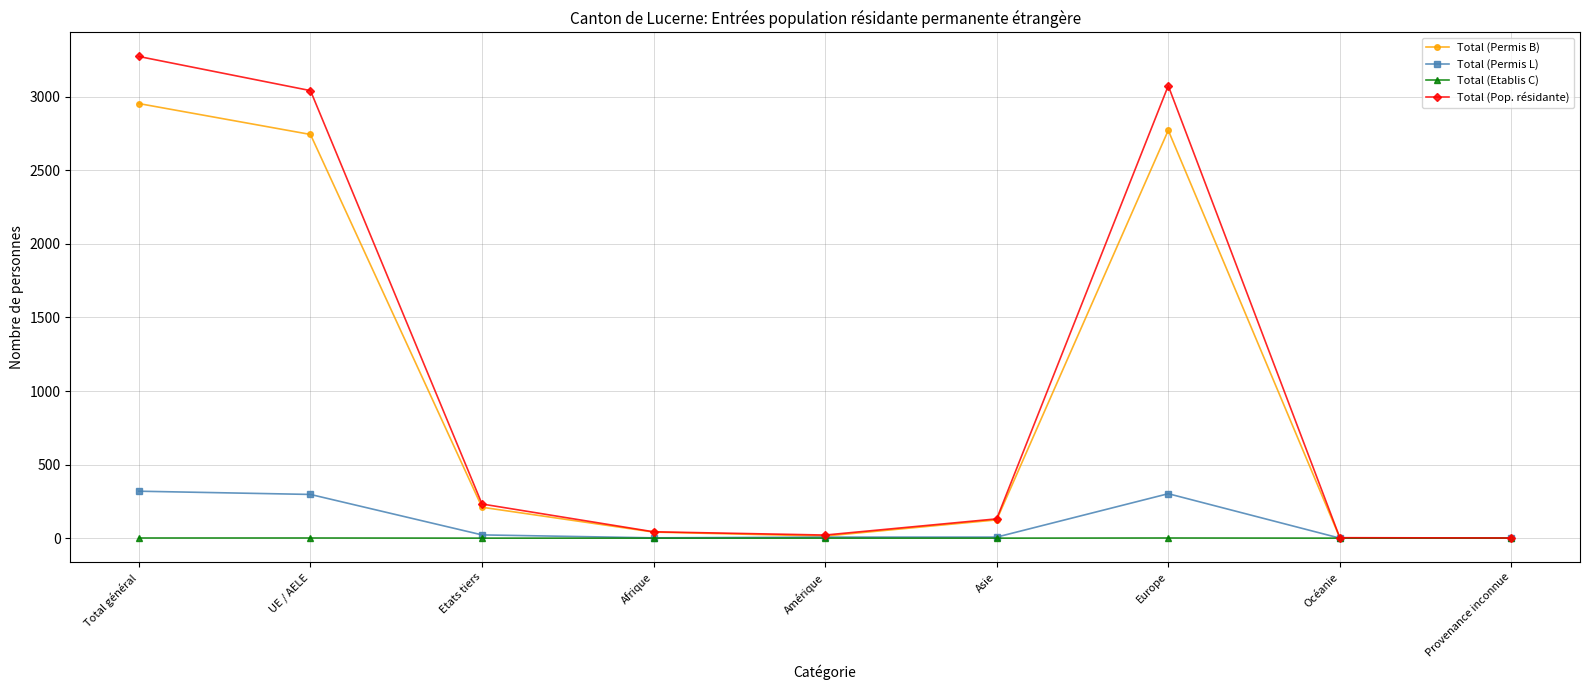

What is the maximum value for Total (Pop. résidante)?

3274